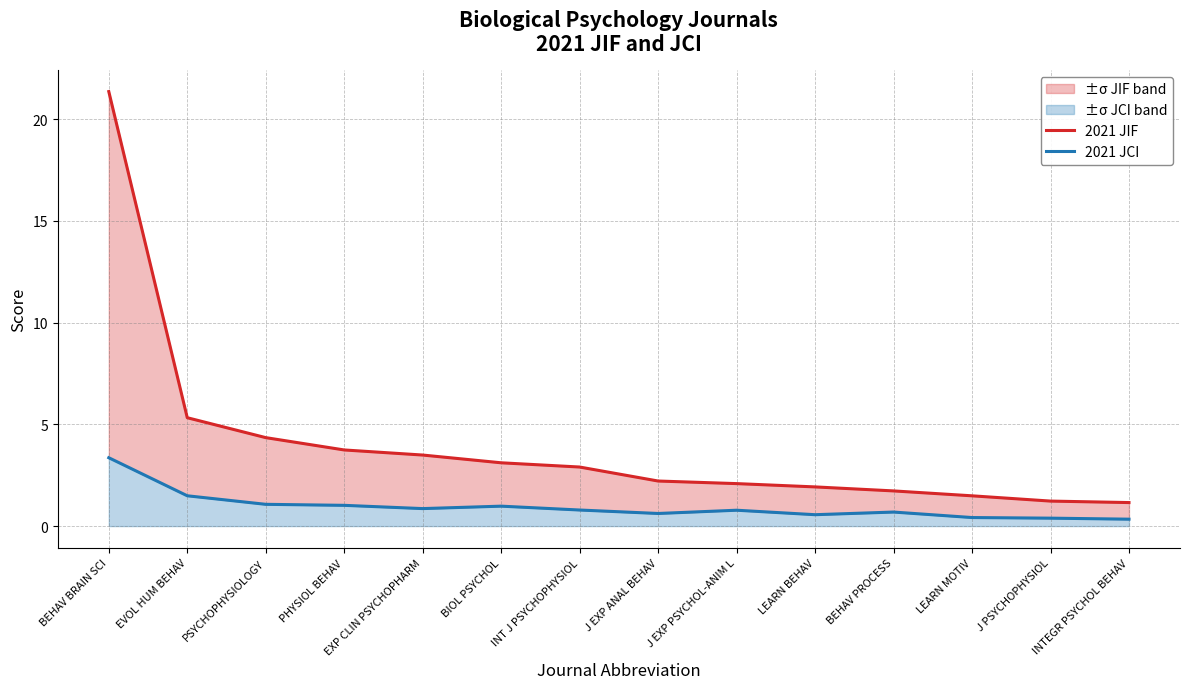

Reading left to right, transcribe all the data shown in this chart.

2021 JIF: 21.4	5.3	4.3	3.7	3.5	3.1	2.9	2.2	2.1	1.9	1.7	1.5	1.2	1.2
2021 JCI: 3.4	1.5	1.1	1.0	0.9	1.0	0.8	0.6	0.8	0.6	0.7	0.4	0.4	0.3